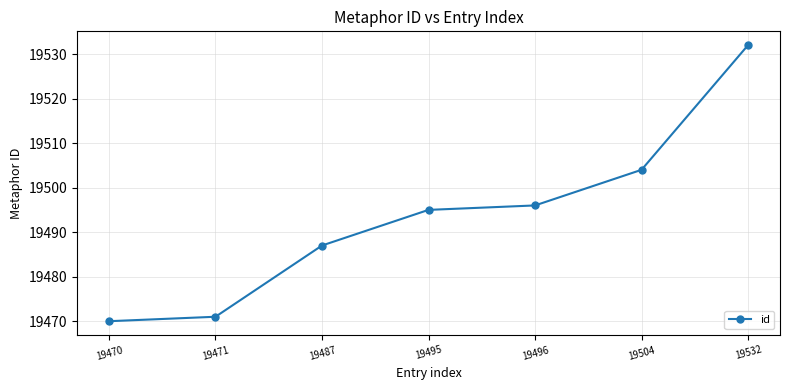

Reading left to right, what are all the values shown in this chart?

19470=19470	19471=19471	19487=19487	19495=19495	19496=19496	19504=19504	19532=19532